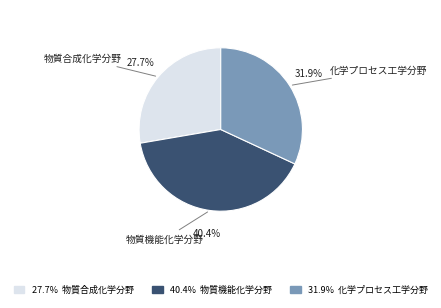

Does any single category account for the majority?

No